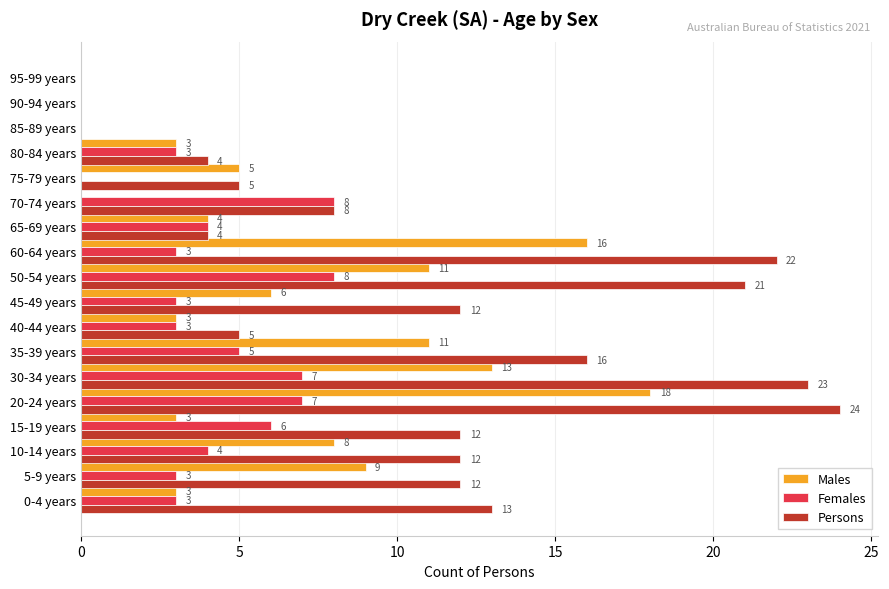

What is the approximate value of Persons at 75-79 years?

5